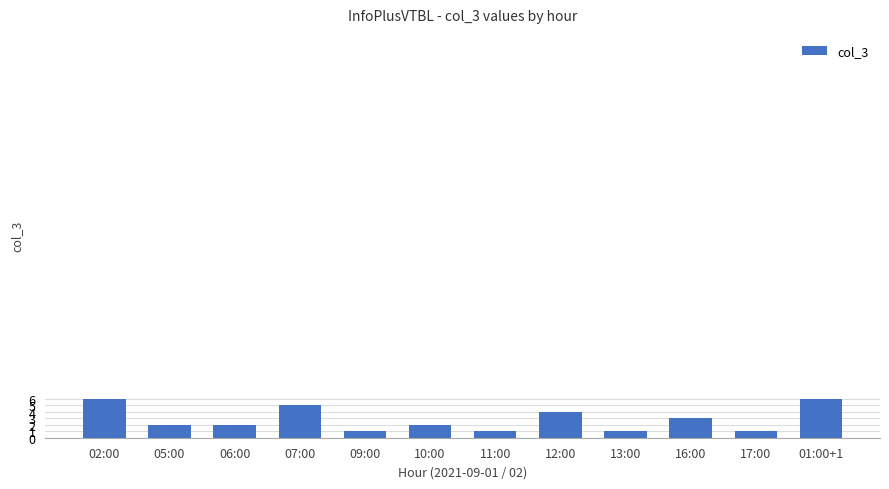

What is the maximum value shown in the chart?

6